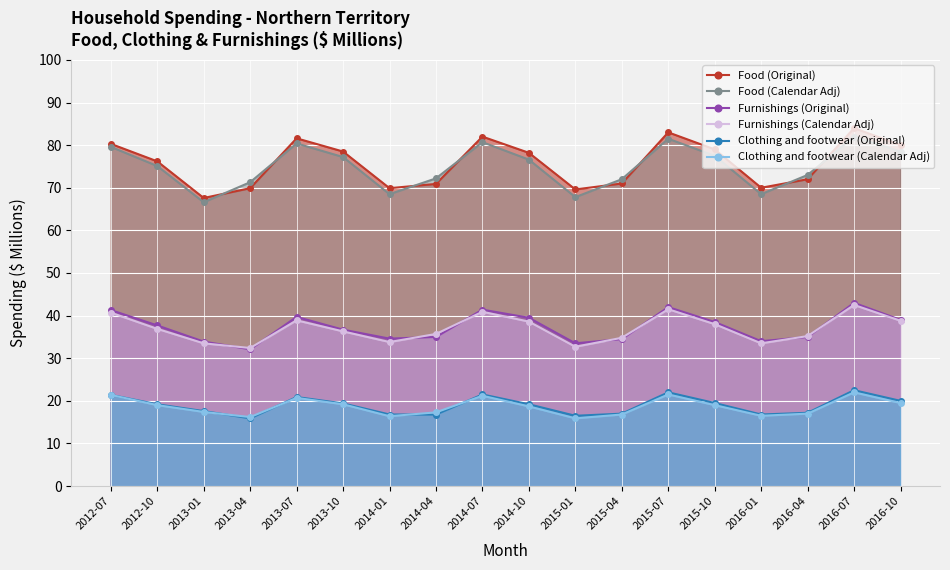

What is the sum of all Furnishings (Original) values?

671.4